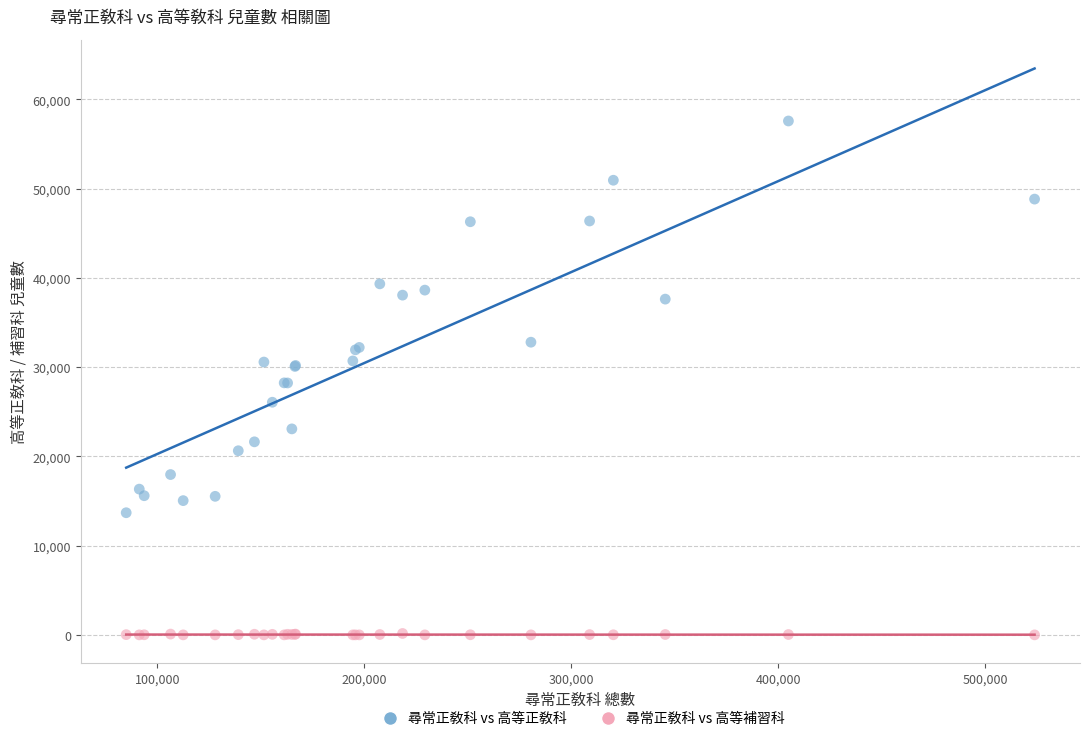

Which series contains the lowest Y value?

尋常正敎科 vs 高等補習科